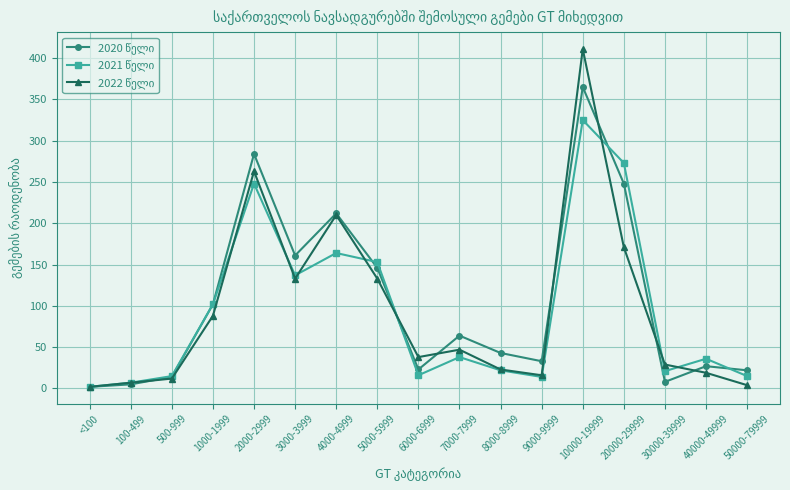

What position from the right is 7000-7999?

8